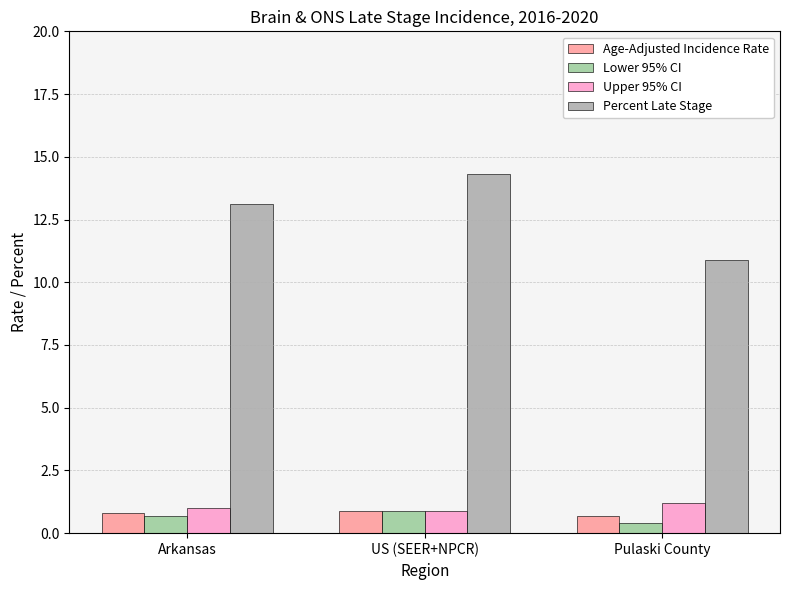

What is the label of the 1st bar from the right?

Pulaski County